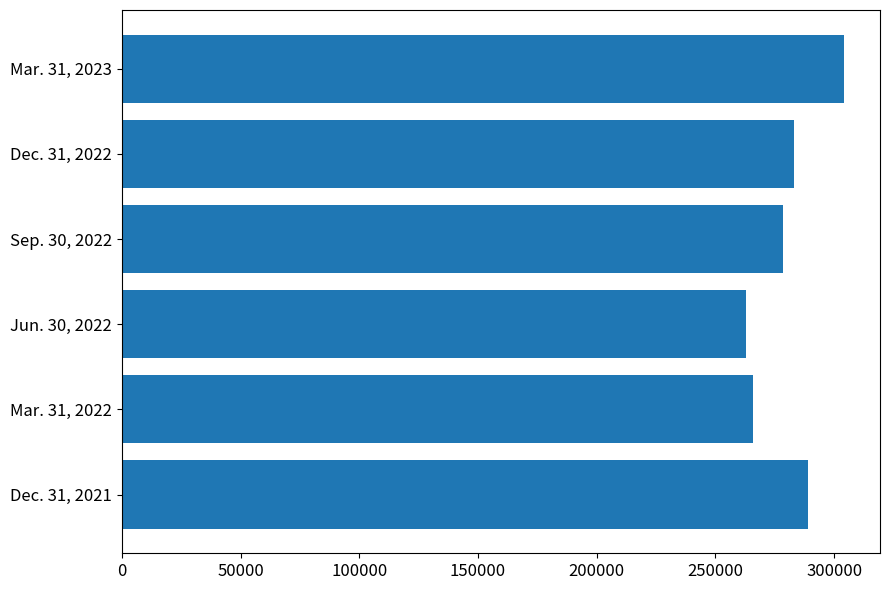

The value at Dec. 31, 2022 is 117489. True or false?

False